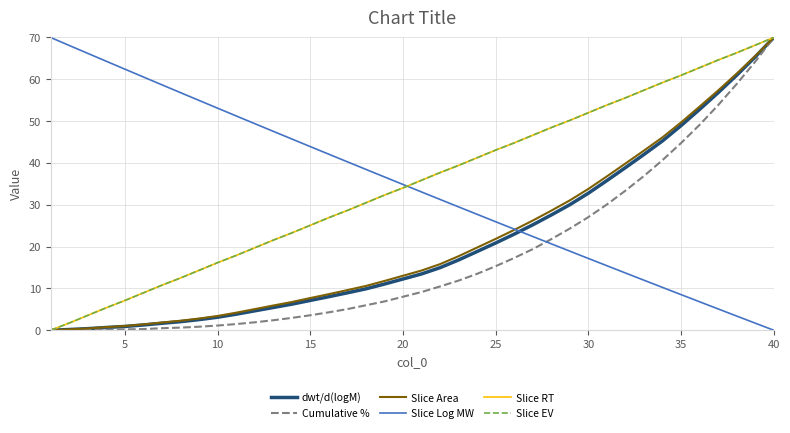

How many lines are shown in the chart?

6